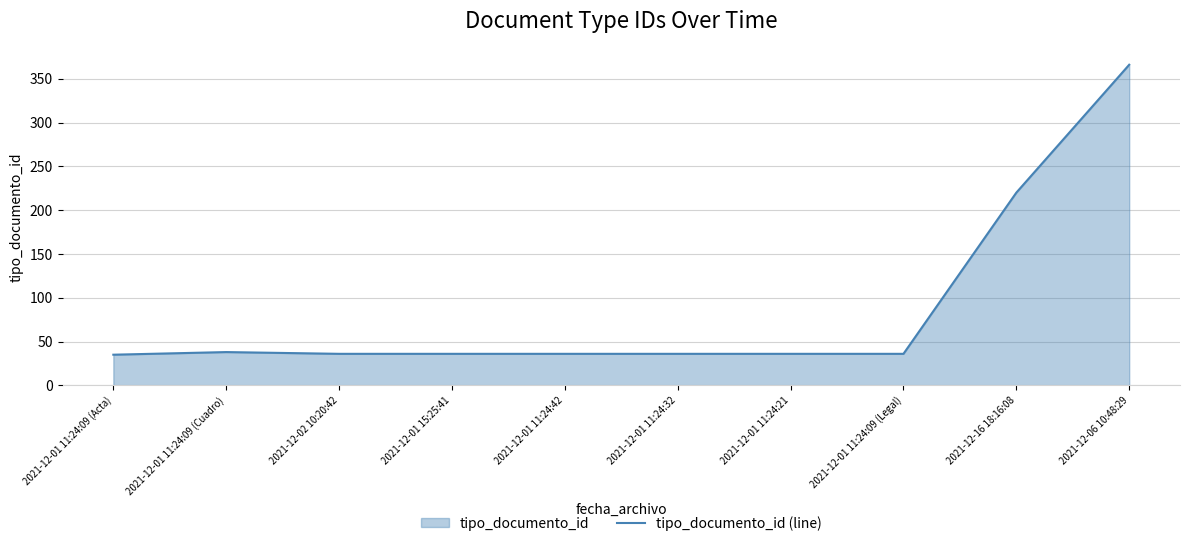

Rank the categories by value from highest to lowest.

2021-12-06 10:48:29, 2021-12-16 18:16:08, 2021-12-01 11:24:09 (Cuadro), 2021-12-02 10:20:42, 2021-12-01 15:25:41, 2021-12-01 11:24:42, 2021-12-01 11:24:32, 2021-12-01 11:24:21, 2021-12-01 11:24:09 (Legal), 2021-12-01 11:24:09 (Acta)